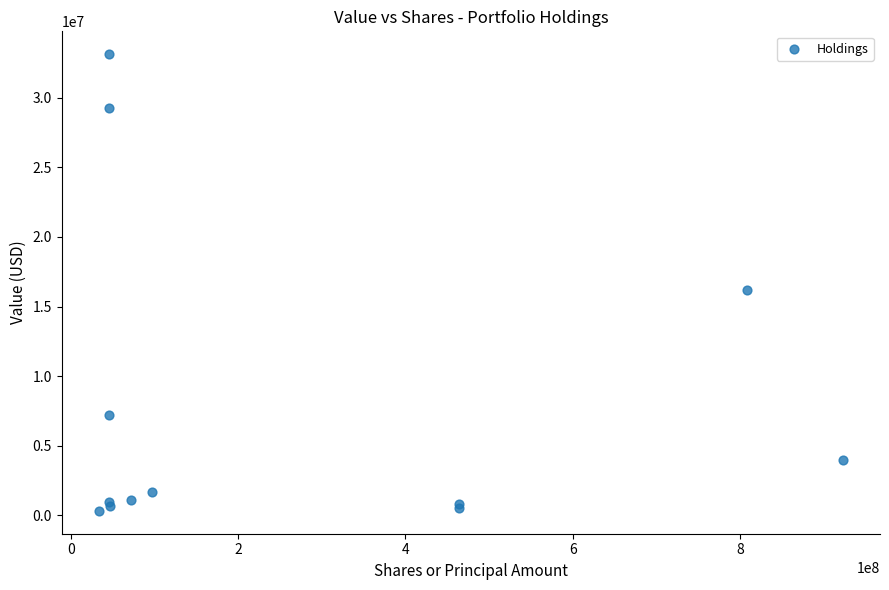

What Y value in the scatter plot is closest to 16725000?

16165000